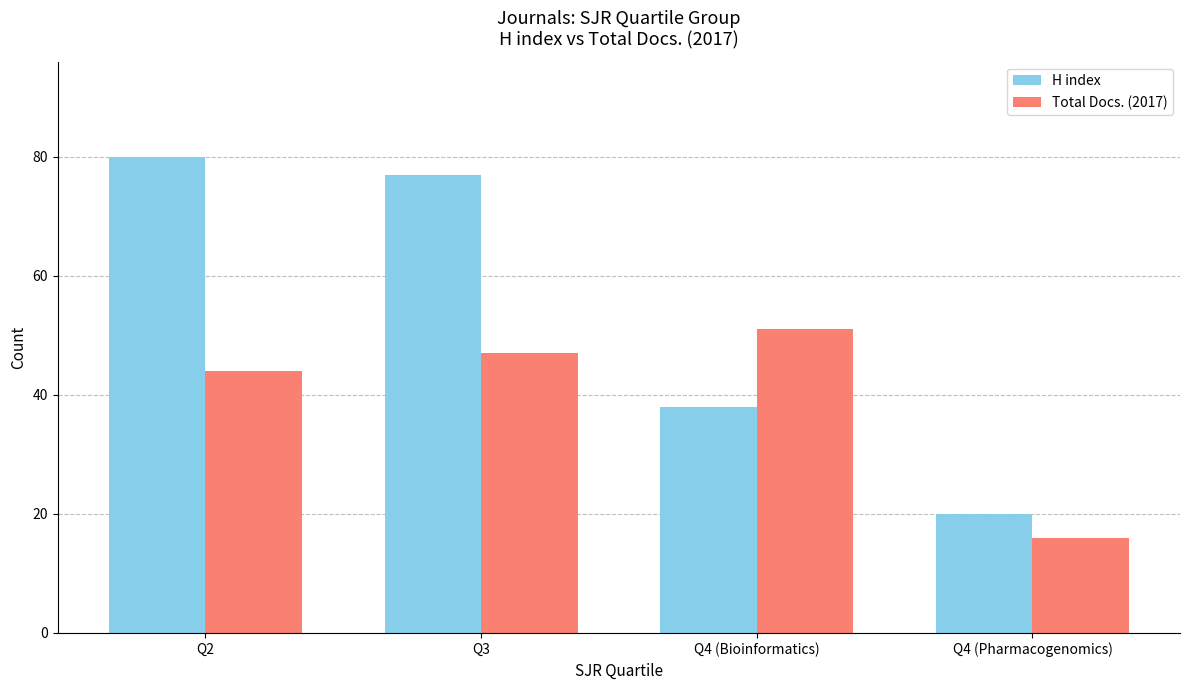

Rank the series by their average value, from highest to lowest.

H index, Total Docs. (2017)